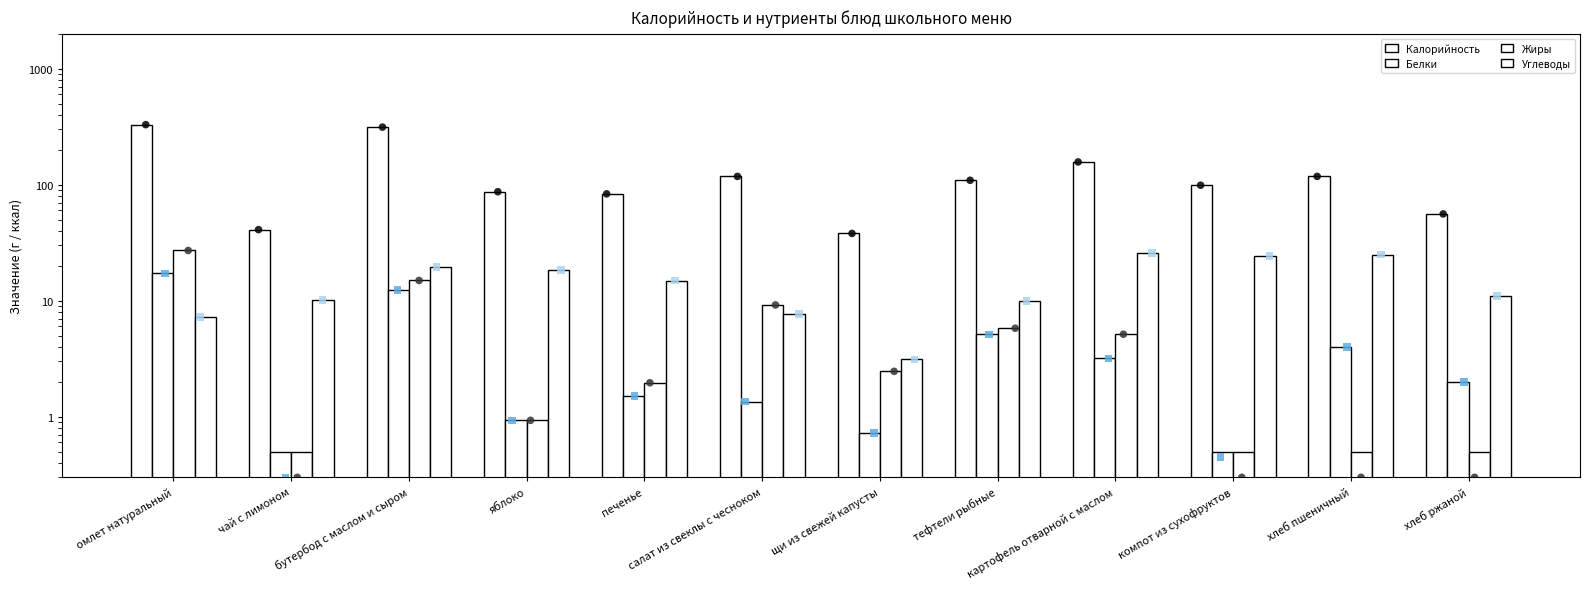

Which series reaches the maximum Y coordinate?

Калорийность